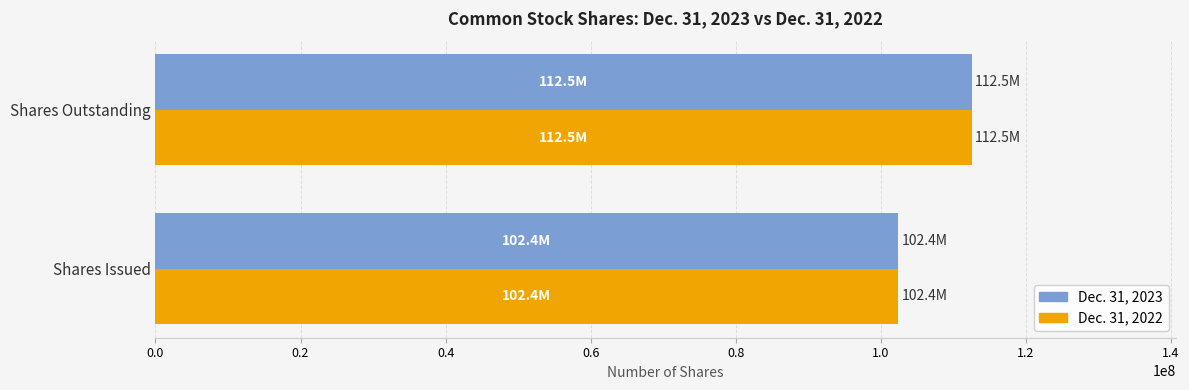

The Dec. 31, 2023 series shows 34025623 at Shares Outstanding. True or false?

False